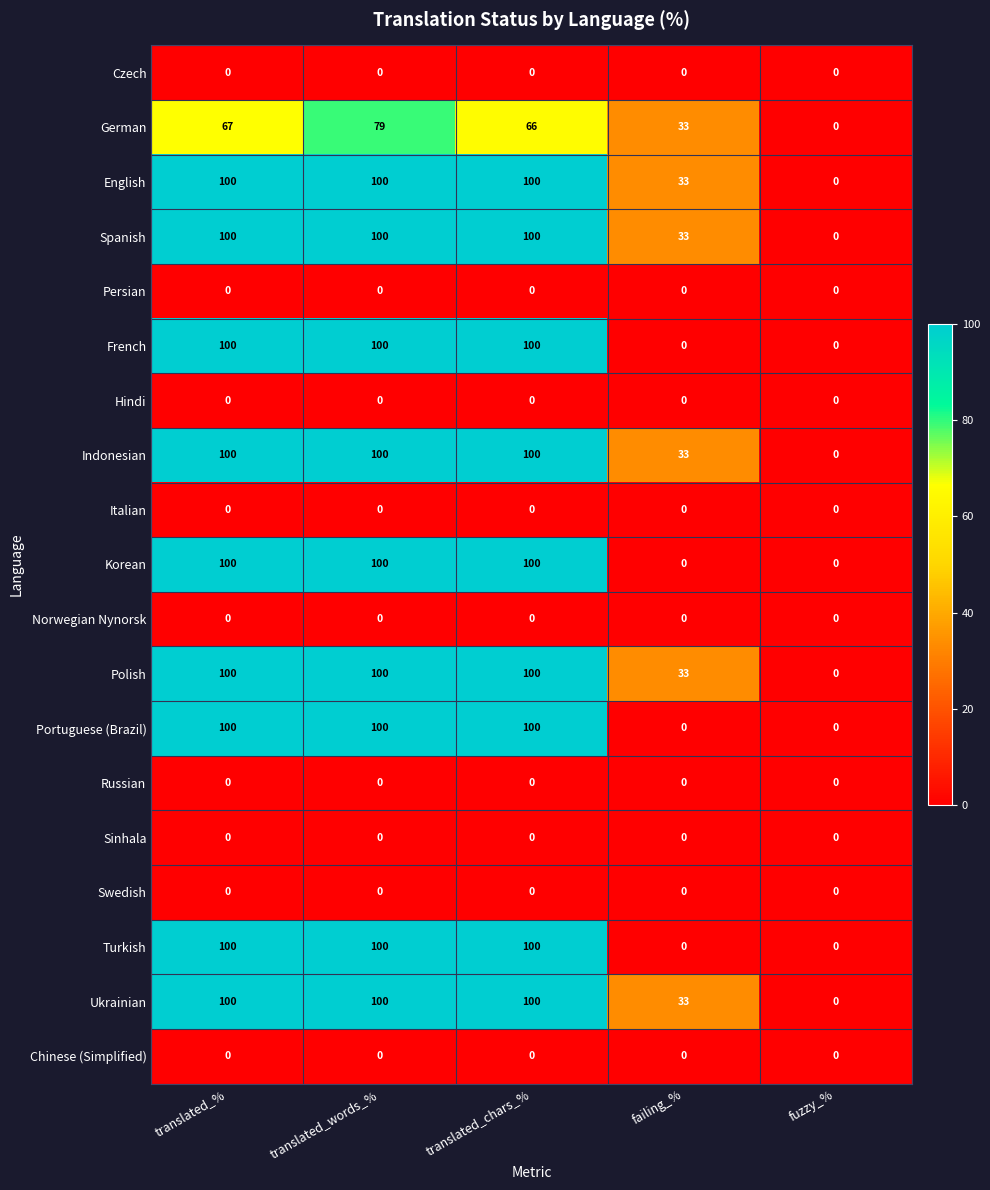

At which category is the sum across all series the highest?

translated_words_%